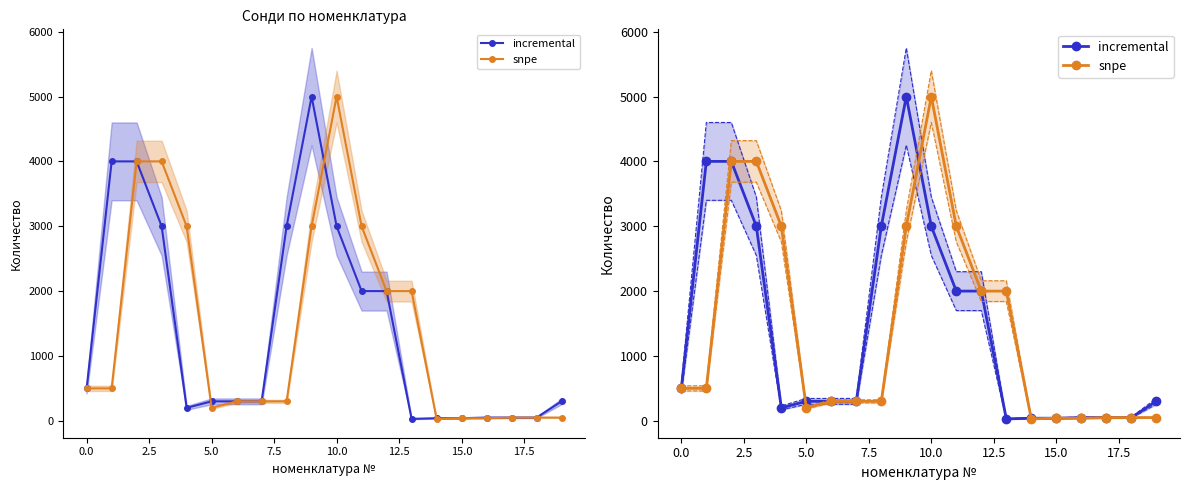

Rank the series by their maximum value, from lowest to highest.

incremental, snpe